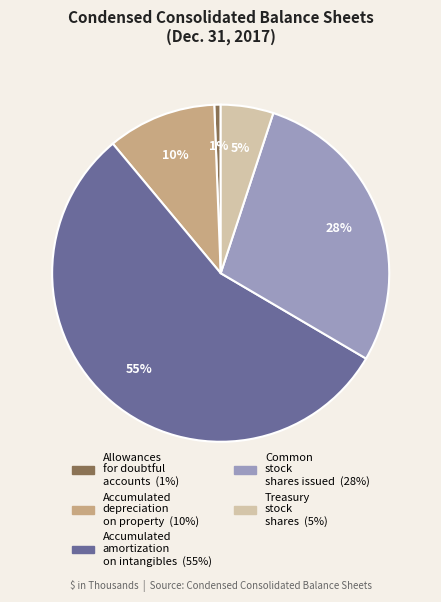

Is there a majority slice in this chart?

Yes